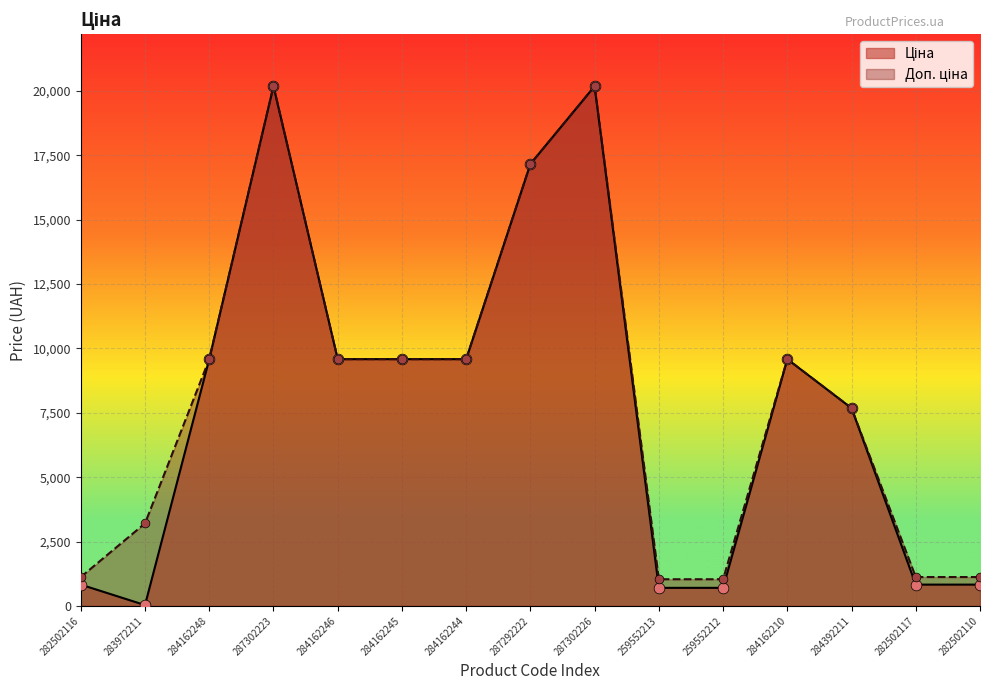

What is the total value across all series at 284162246?

19170.8